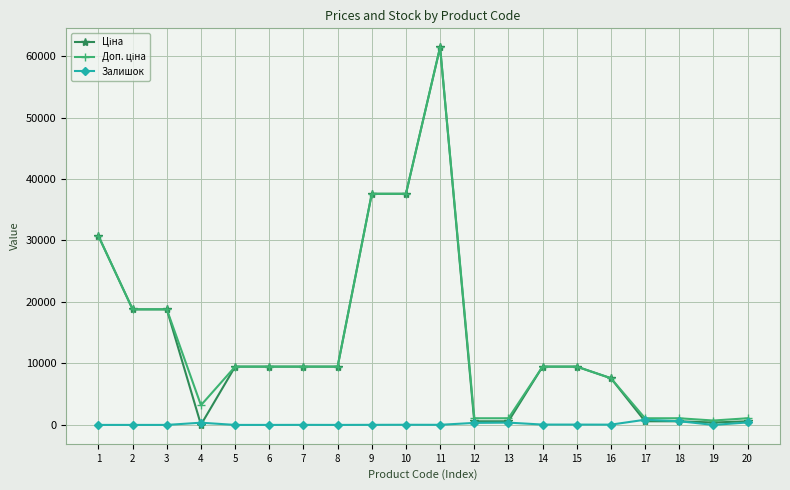

True or false: Залишок has more than 2 points higher than both neighbors.

True